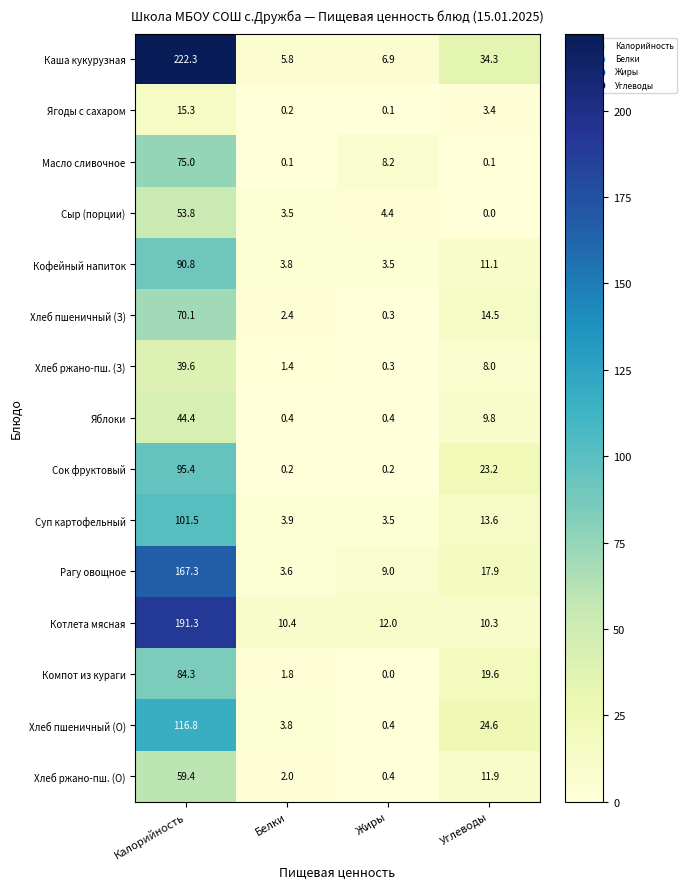

What is the maximum value for Сок фруктовый?

95.4